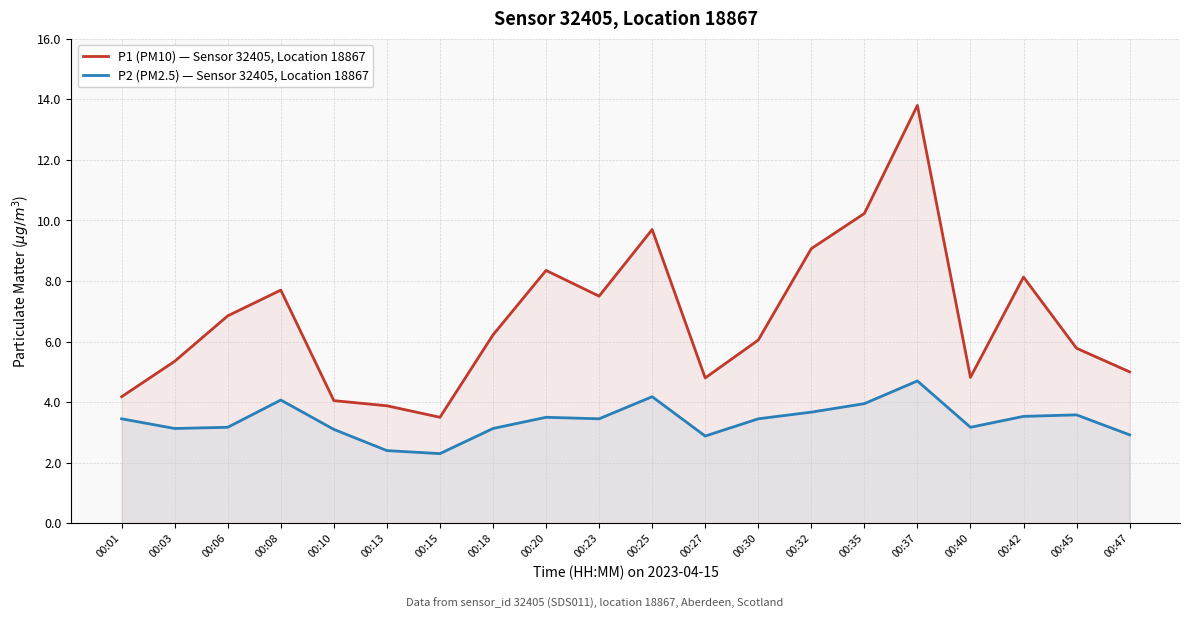

At which category does the chart reach its peak across all series?

00:37